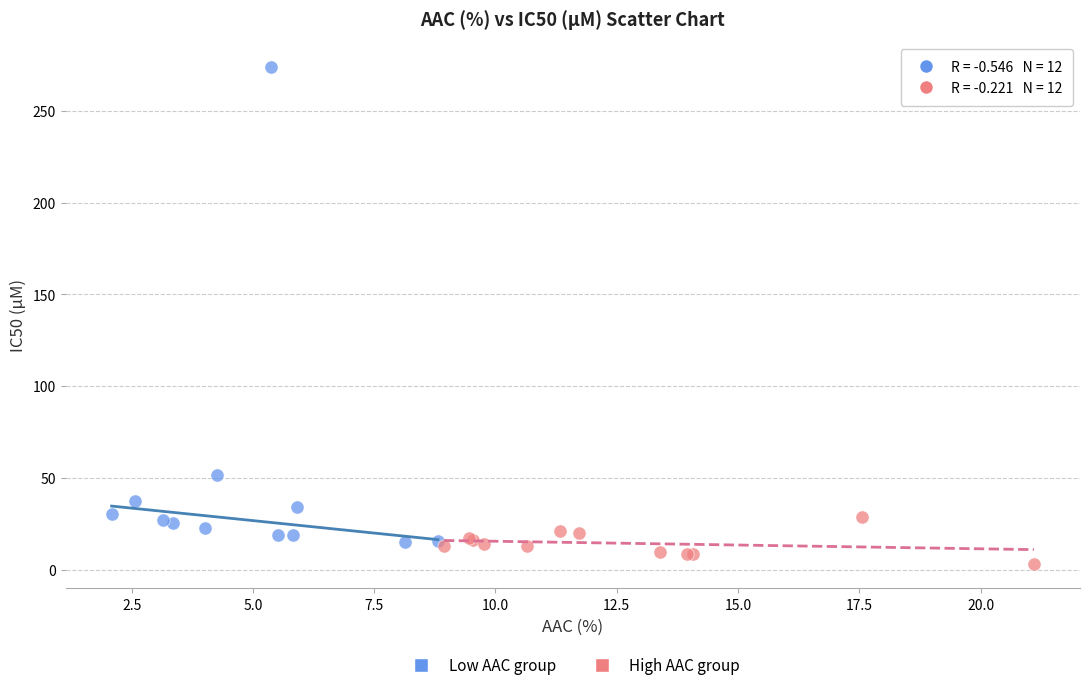

Which series contains the highest Y value?

Low AAC group